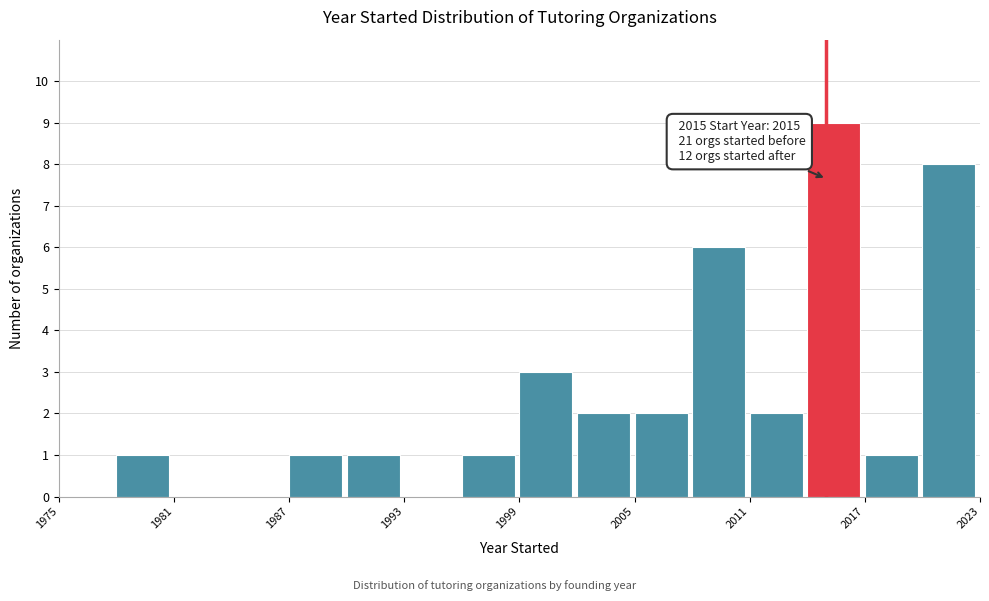

Around what value on the x-axis is the tallest bar? Give the approximate position of its centre, as read against the axis.

2015